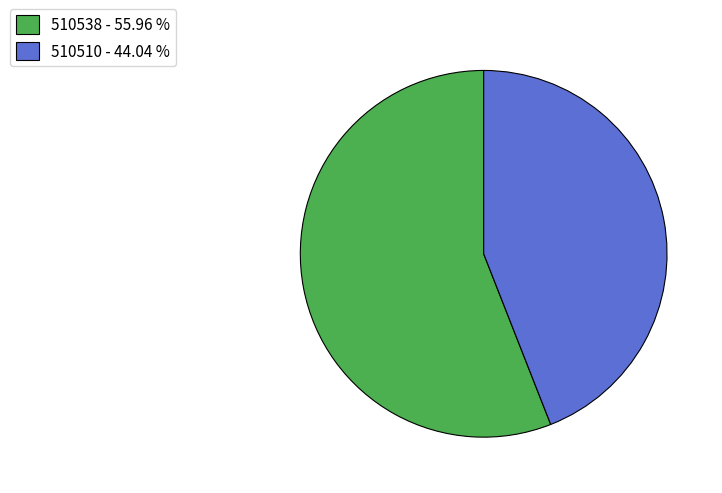

What is the majority slice?

510538